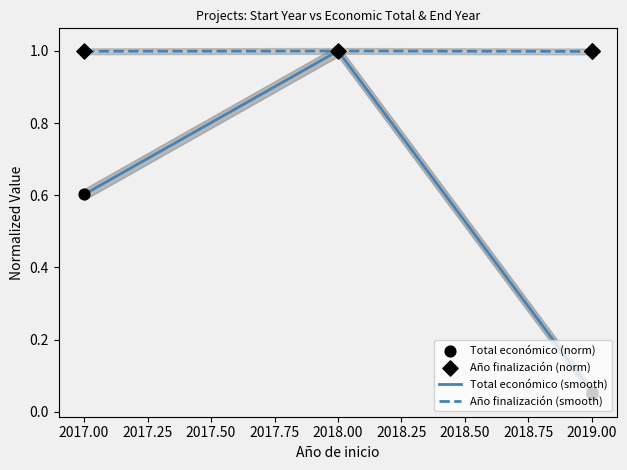

Which series has the largest Y range (max minus min)?

Total económico